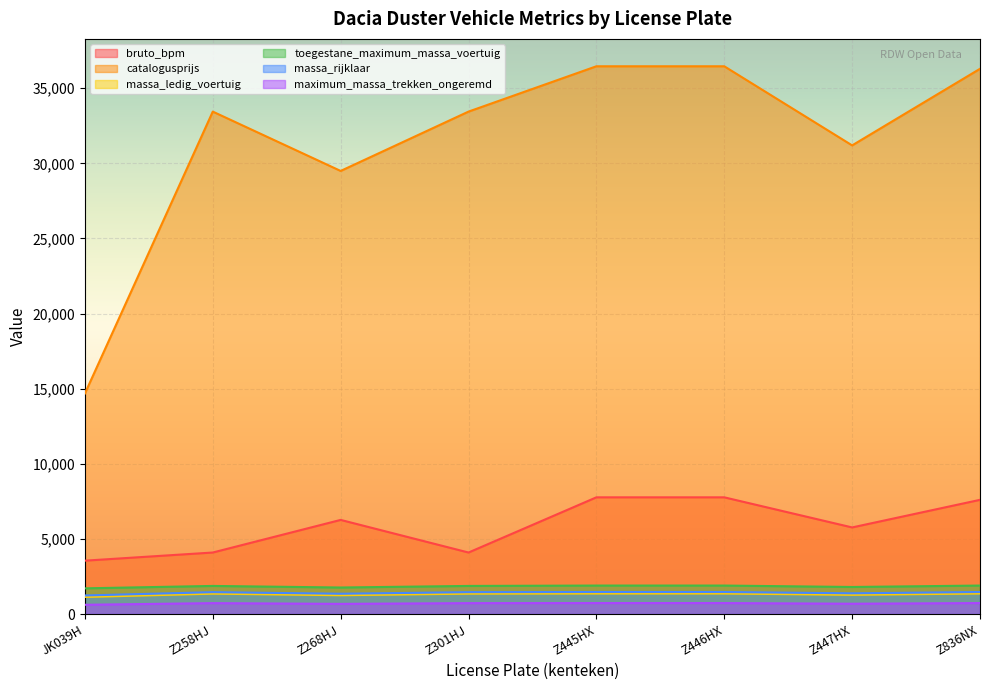

True or false: massa_ledig_voertuig has a value of 1355 at Z258HJ.

True